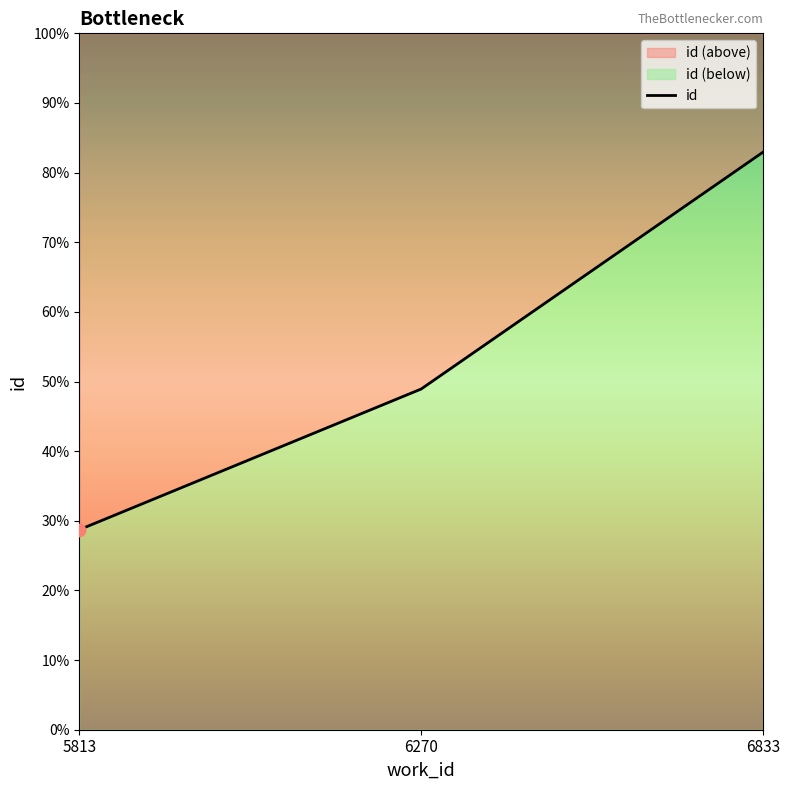

Which has a higher value, 6270 or 5813?

6270